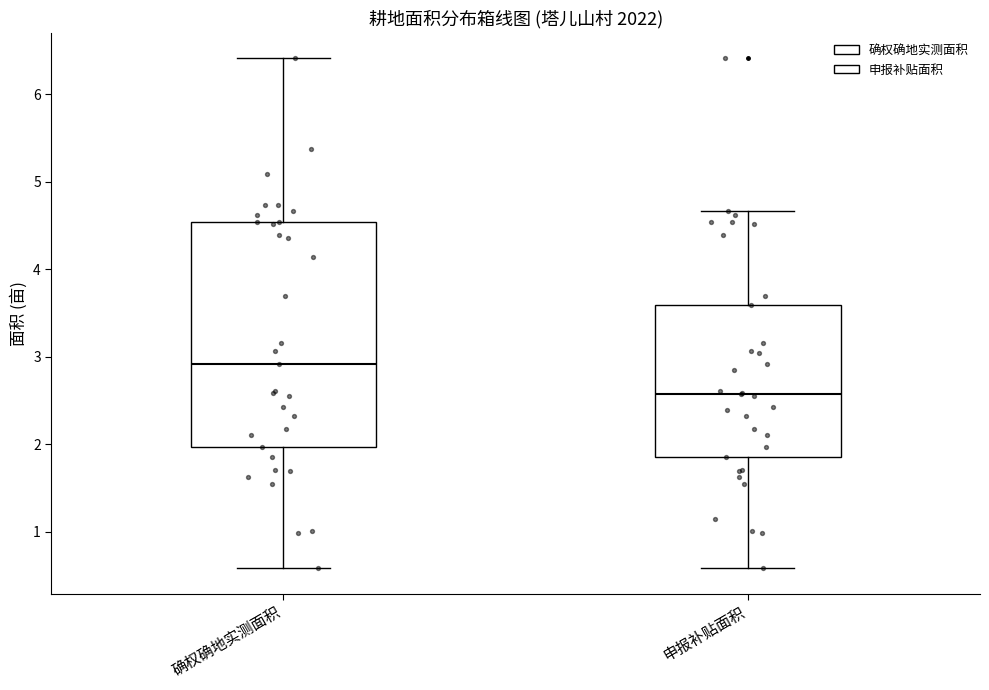

Where does the lower whisker of the box for 确权确地实测面积 end on the y-axis? The values are not printed on the chart, so give them approximately, as read against the axis.

0.6